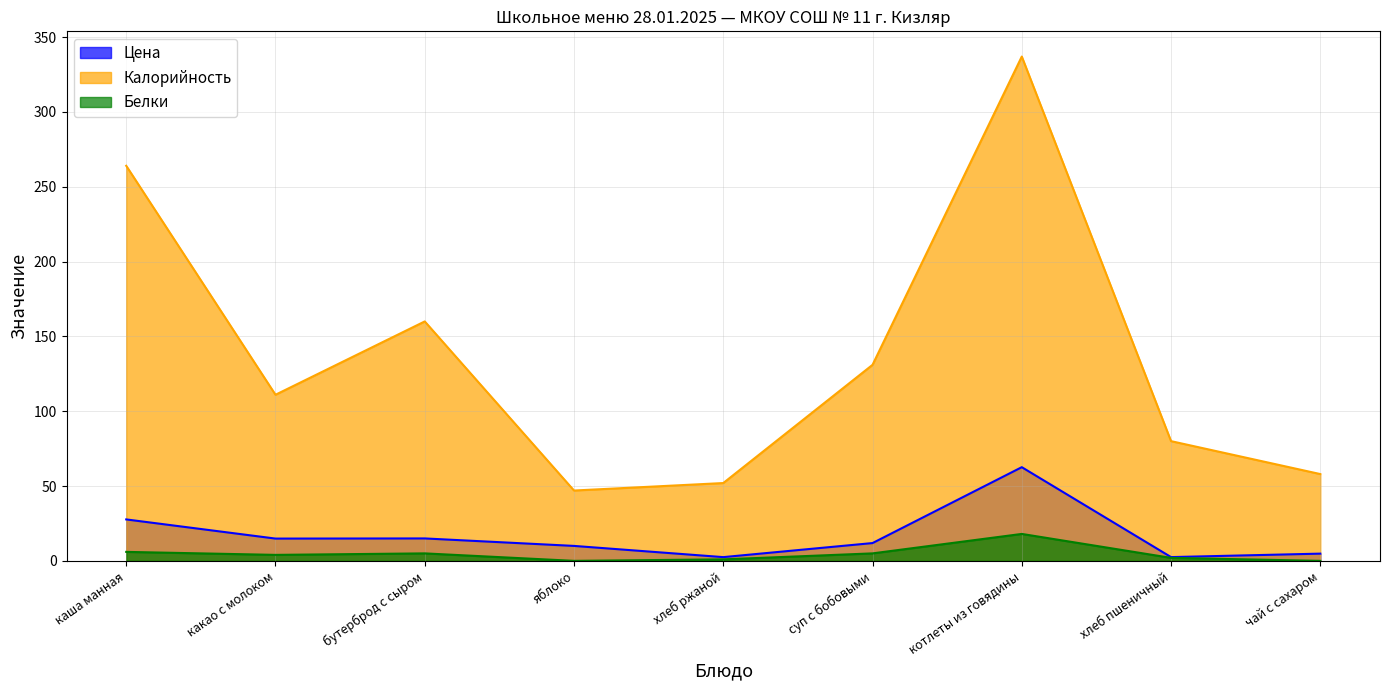

At which category does Цена reach its first local valley?

какао с молоком